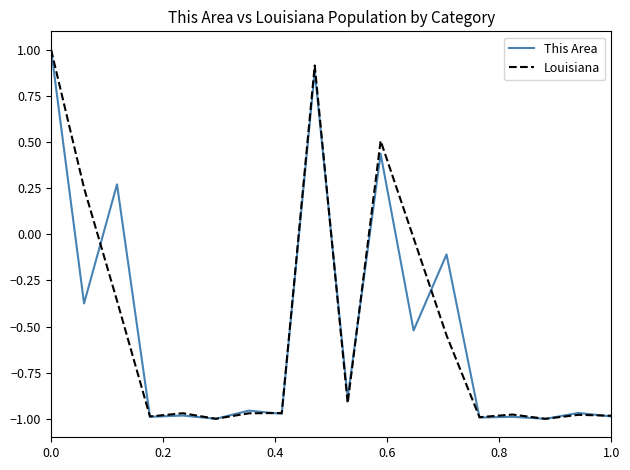

What is the greatest value displayed?

1.0